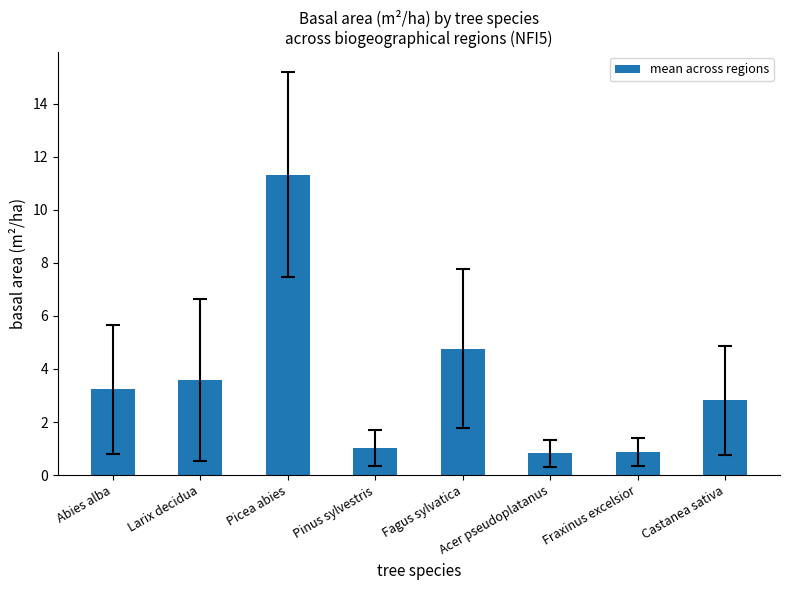

What is the average value?

3.6